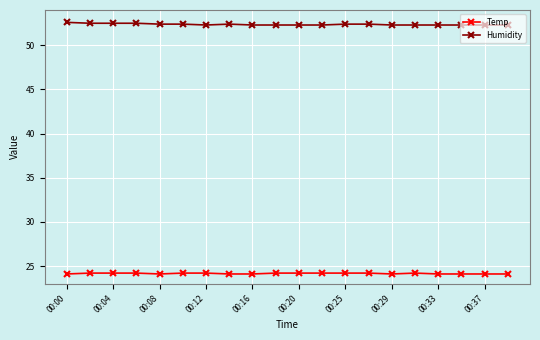

How many data points does each series have?

20